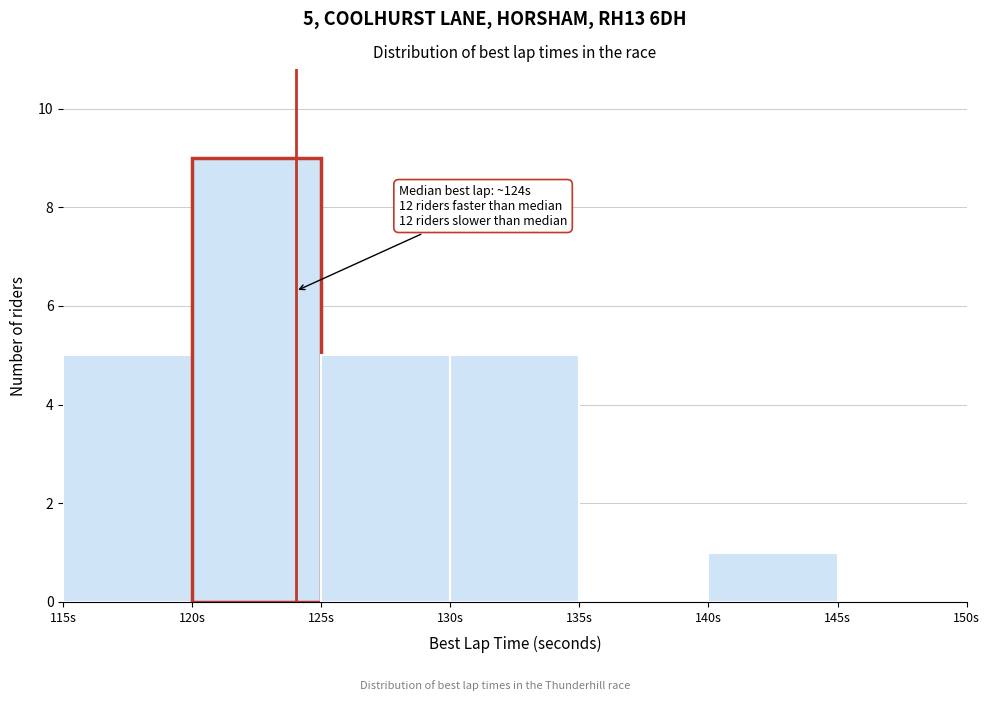

Over which range of the x-axis is the bar tallest?

120 to 125